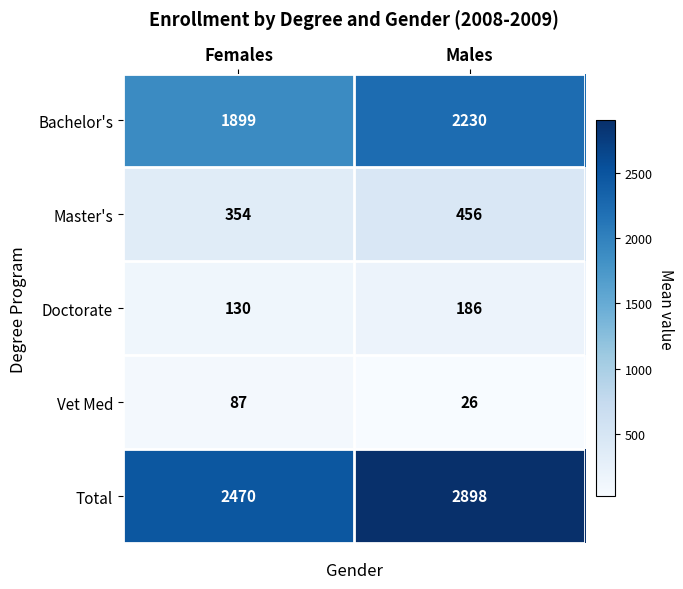

Reading right to left, list all the values displayed in this chart.

Bachelor's: 2230	1899
Master's: 456	354
Doctorate: 186	130
Vet Med: 26	87
Total: 2898	2470